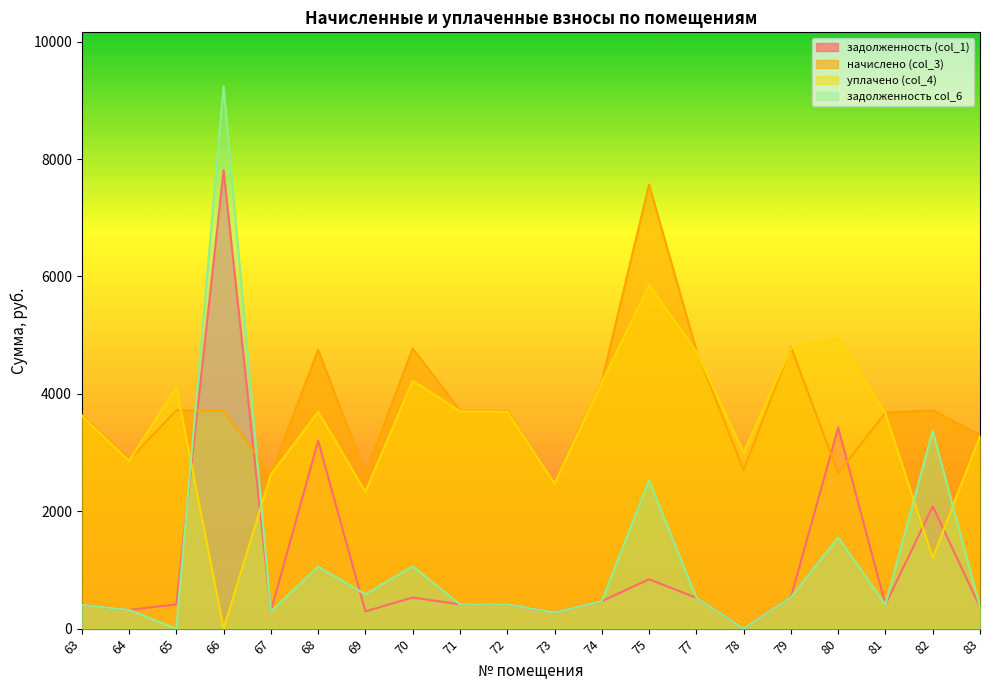

Which series has the widest spread of values?

задолженность col_6